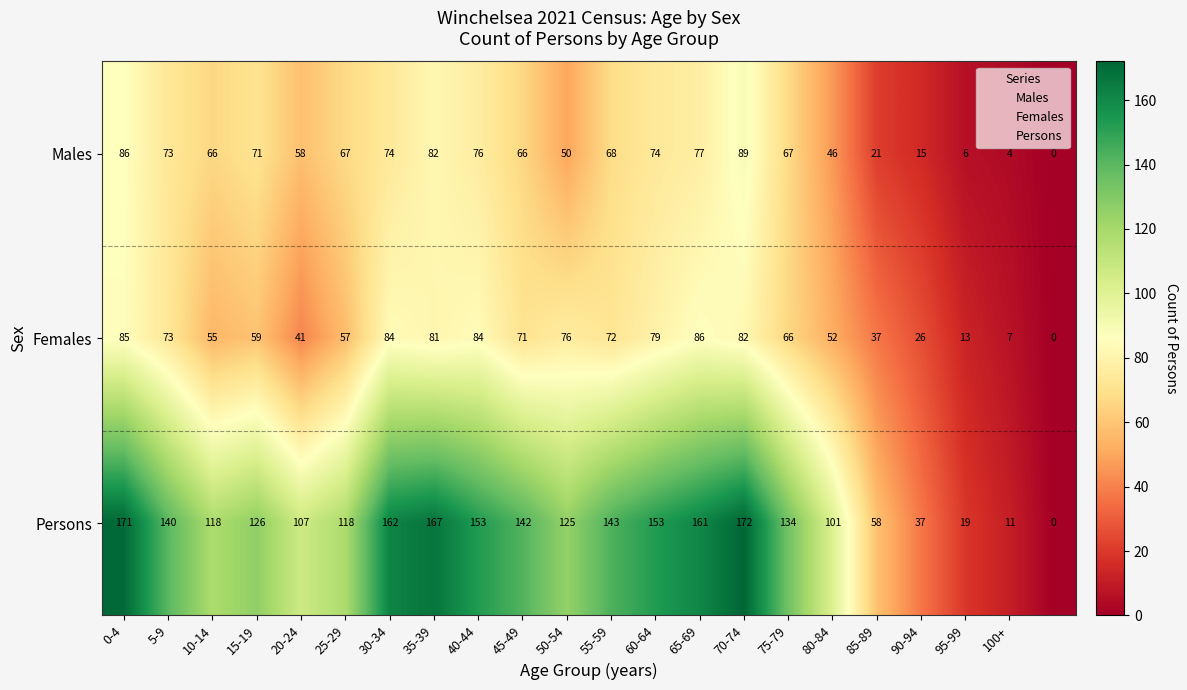

At how many categories does at least one series exceed 57?

18